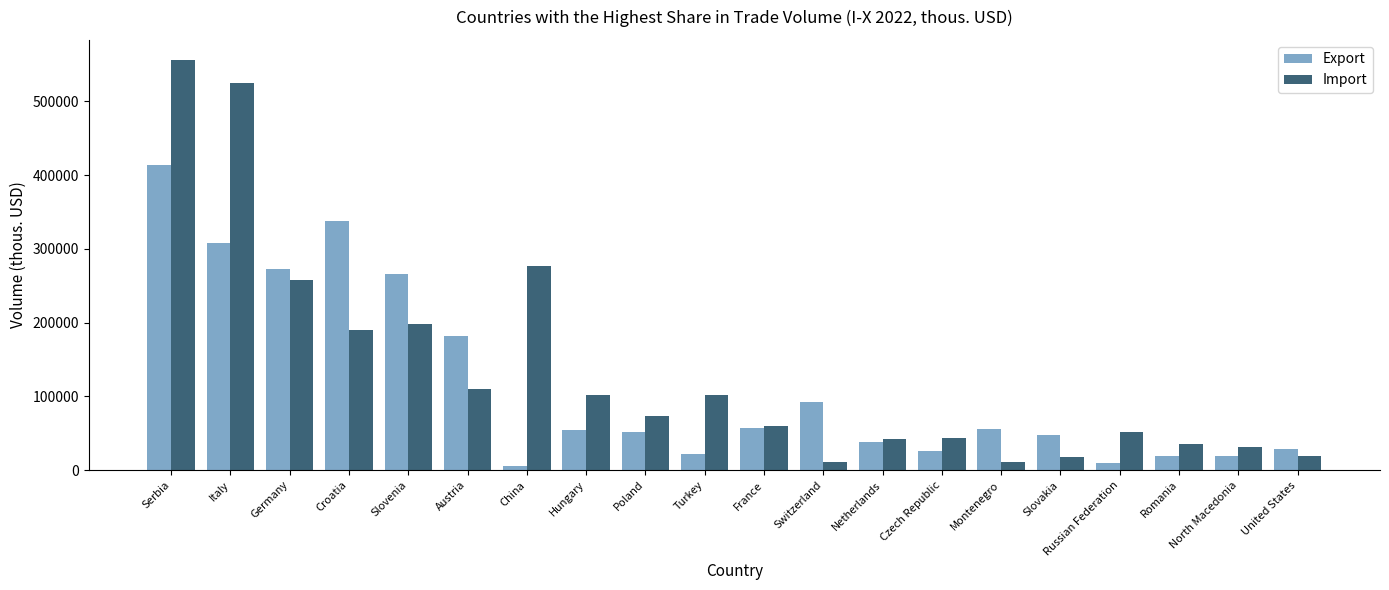

At which label is Export closest to 209555?

Austria